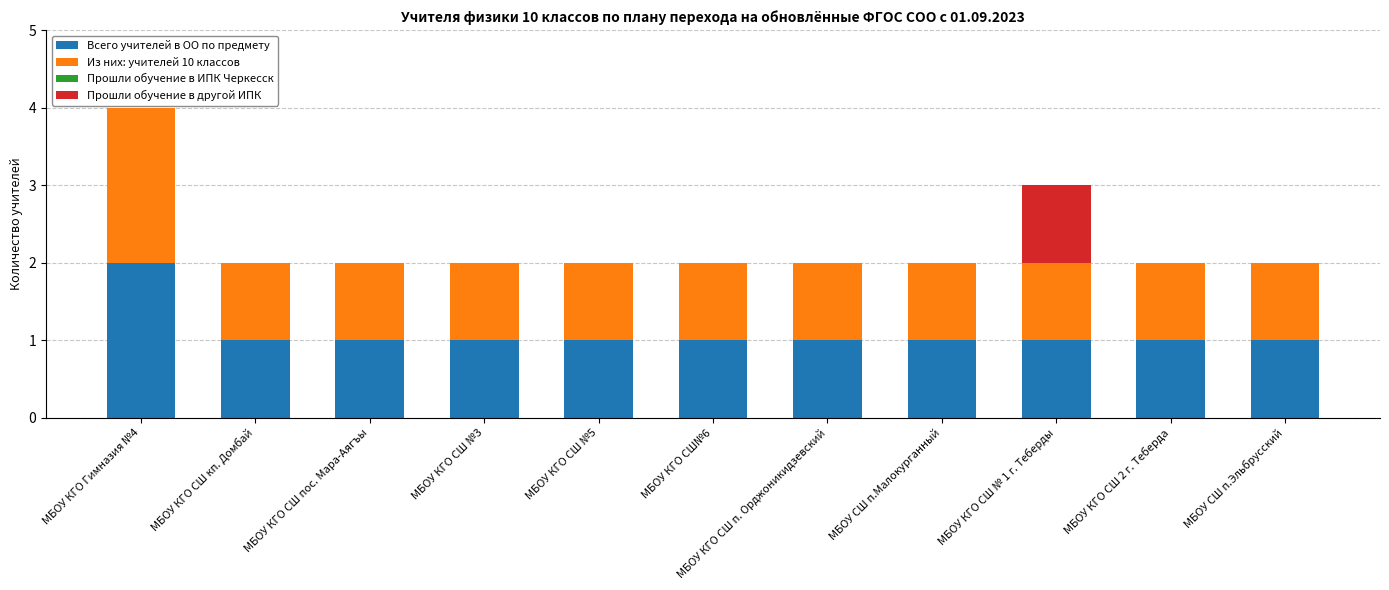

Read the Всего учителей в ОО по предмету value at МБОУ КГО СШ № 1 г. Теберды.

1